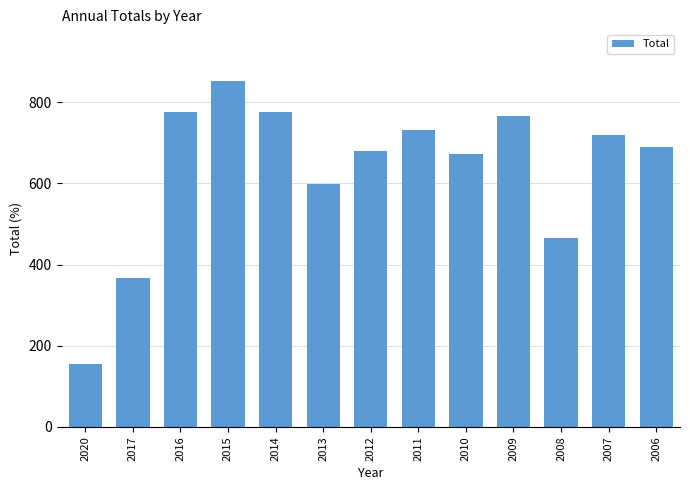

Approximately how many times larger is the value at 2016 compared to 2008?

1.7